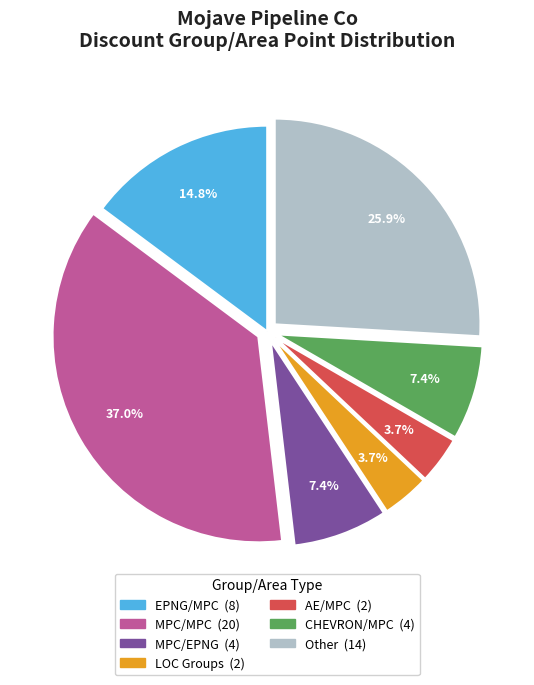

Is there a majority slice in this chart?

No